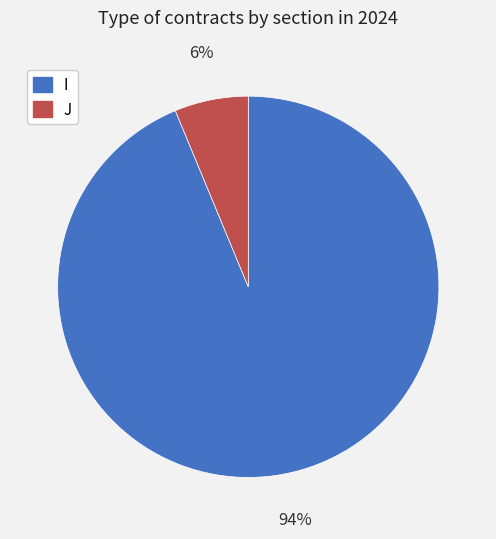

How many segments does this pie chart have?

2